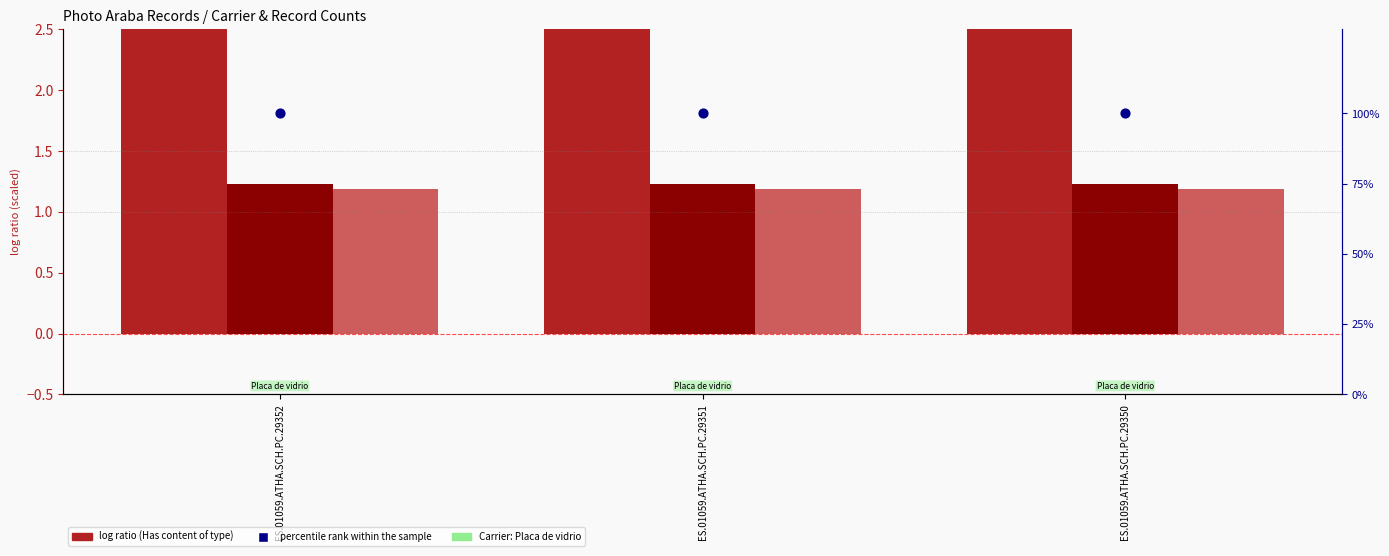

At which category is the sum across all series the highest?

ES.01059.ATHA.SCH.PC.29352